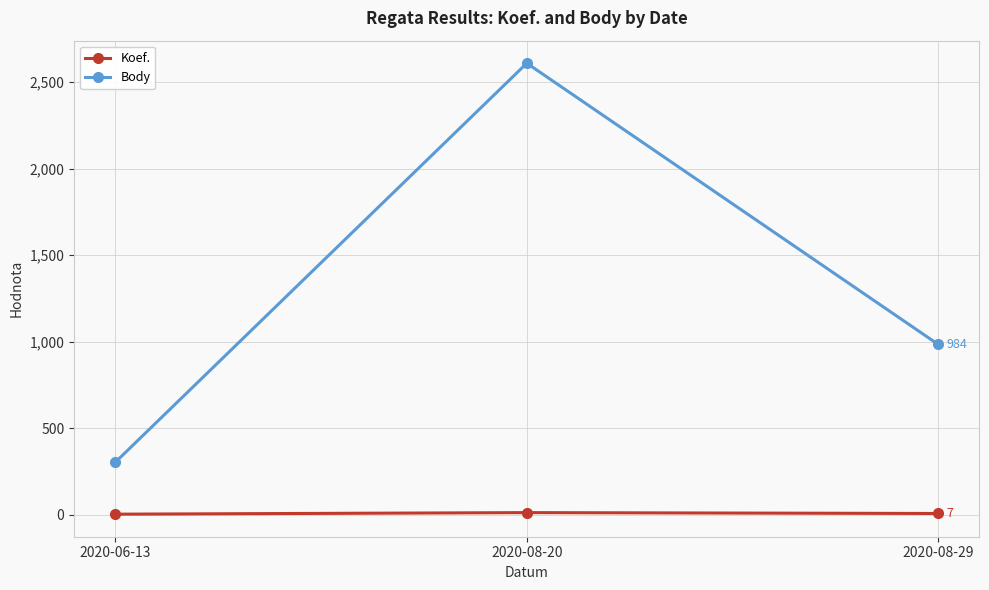

How many Koef. values are between 3 and 12?

3